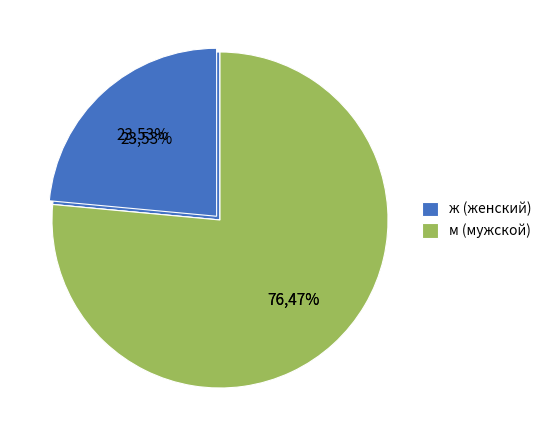

Is ж the majority of the pie?

No